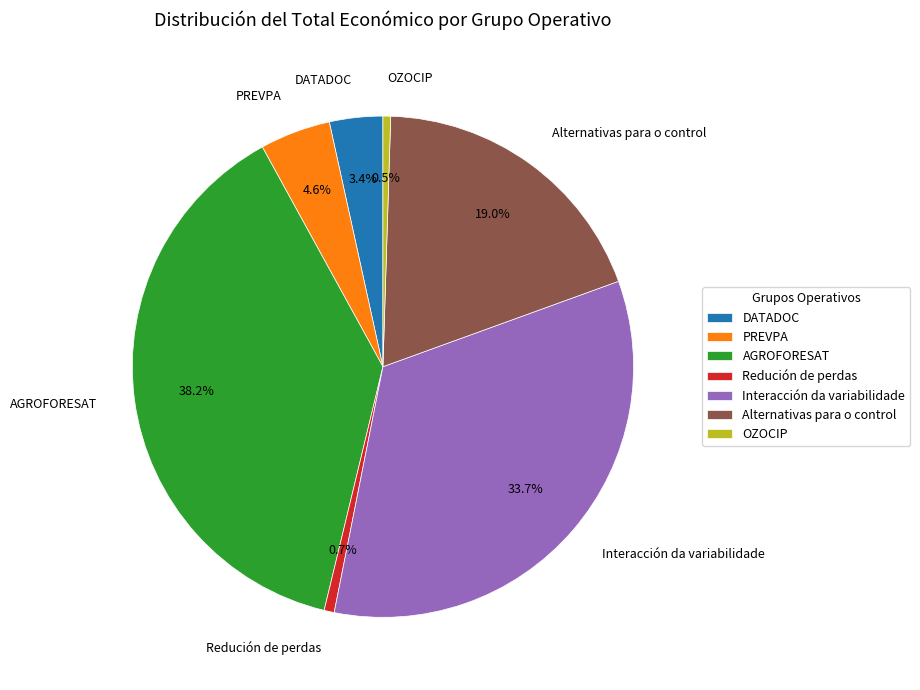

Is there a majority slice in this chart?

No